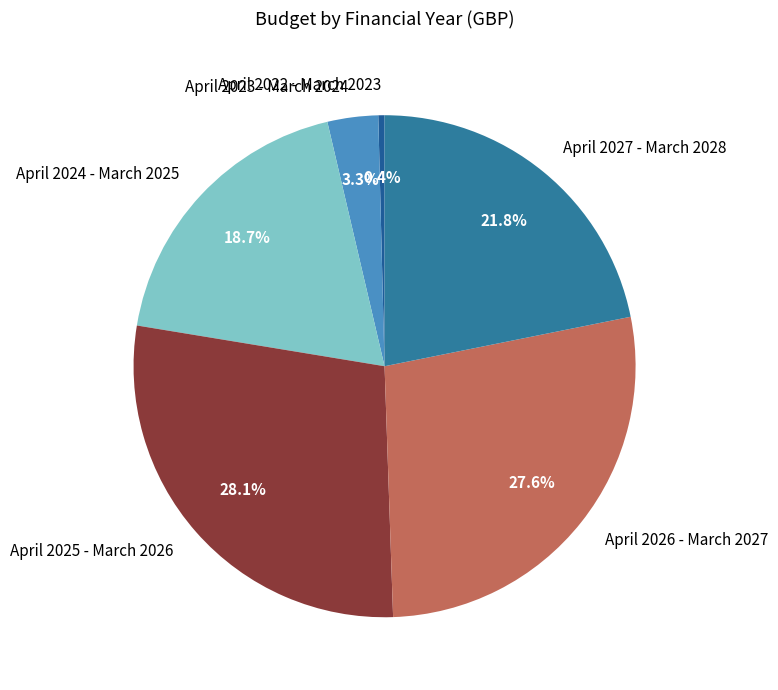

The April 2024 - March 2025 slice represents 12% of the pie. True or false?

False